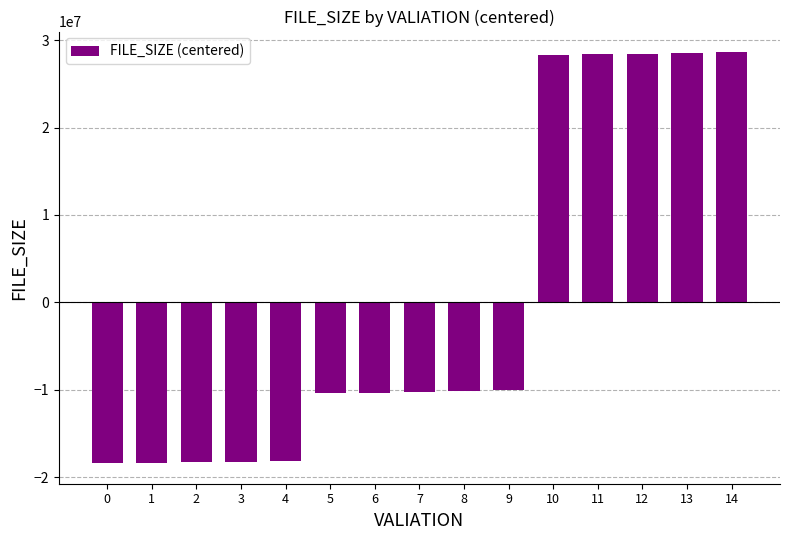

Does the chart contain stacked bars?

No